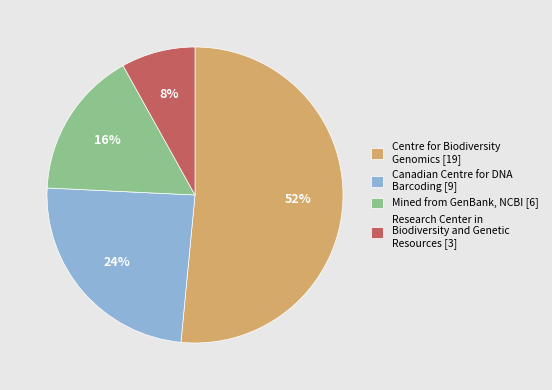

Is the sum of Research Center in Biodiversity and Genetic Resources [3] and Centre for Biodiversity Genomics [19] greater than half?

Yes